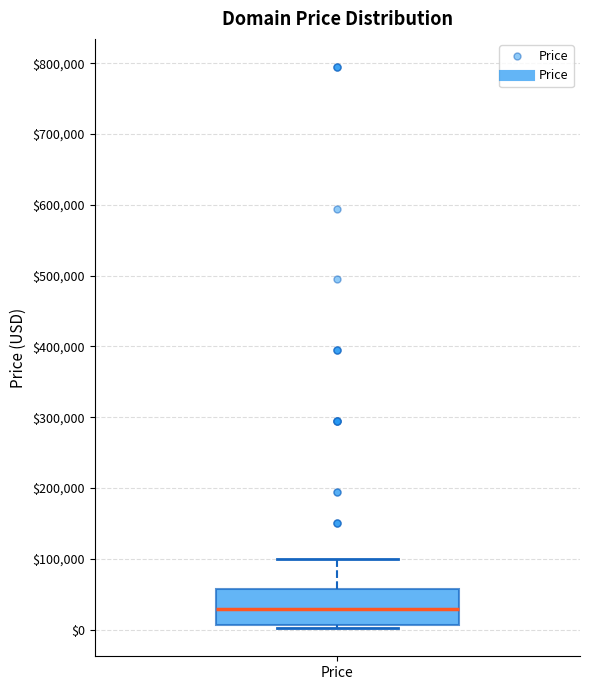

Transcribe this box plot: give where the median line is, the range the box spans, and where the two whiskers end, as read against the y-axis. The values are not printed on the chart, so give them approximately, as read against the axis.

median 30000, box 10000 to 60000, whiskers 0 to 100000